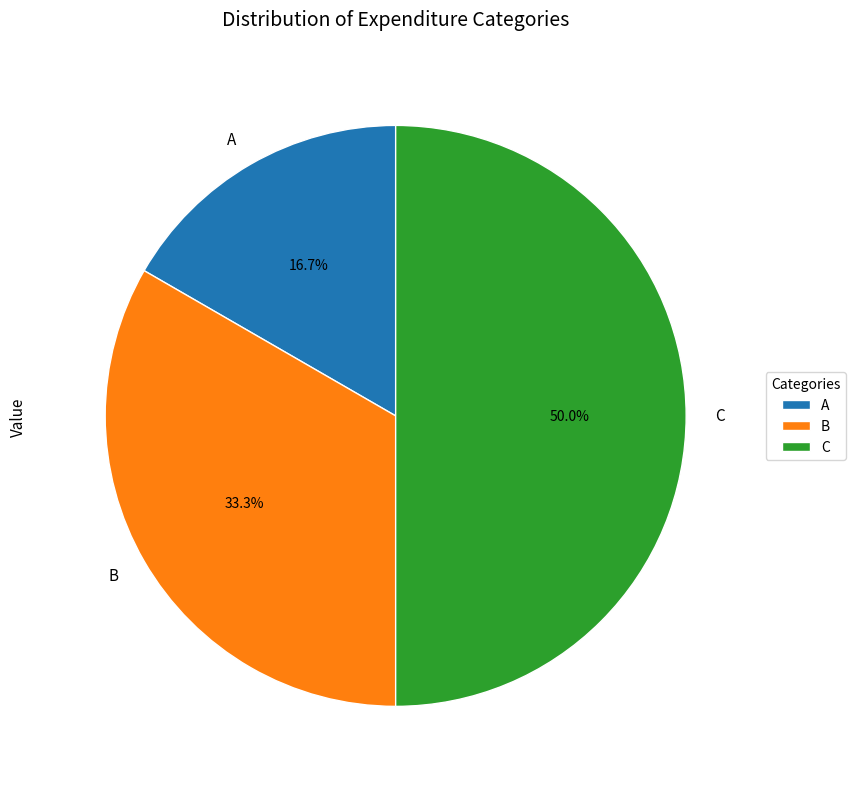

Which category has the biggest portion of the pie?

C